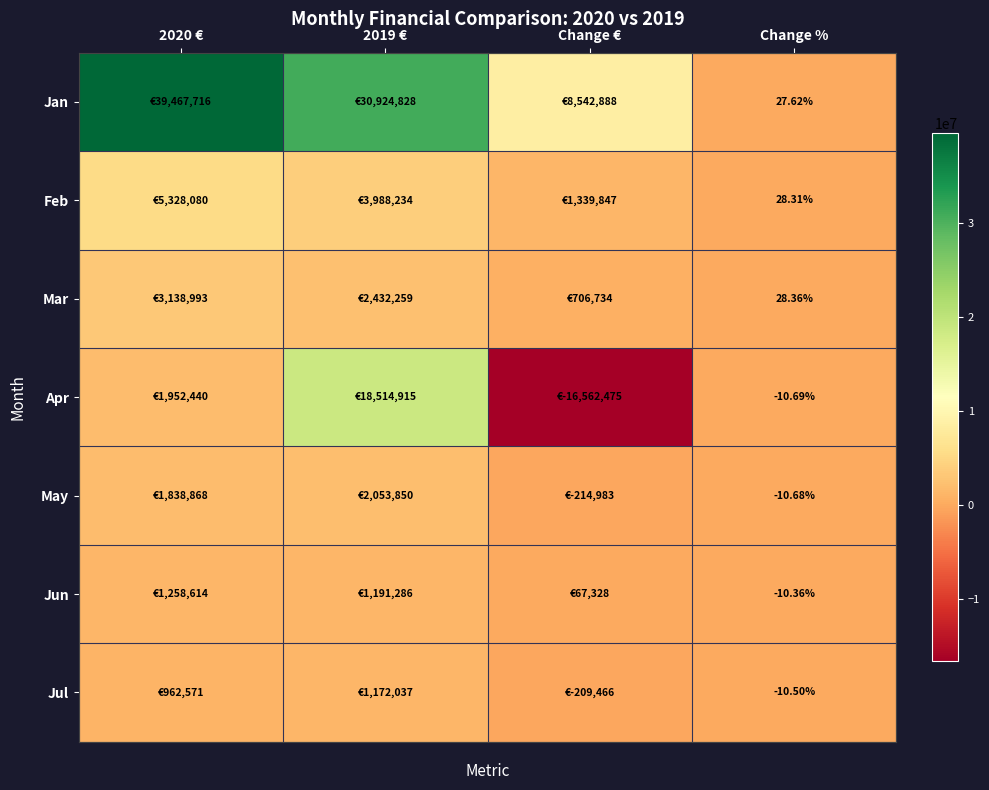

At which label is Jul closest to 481285?

Change %